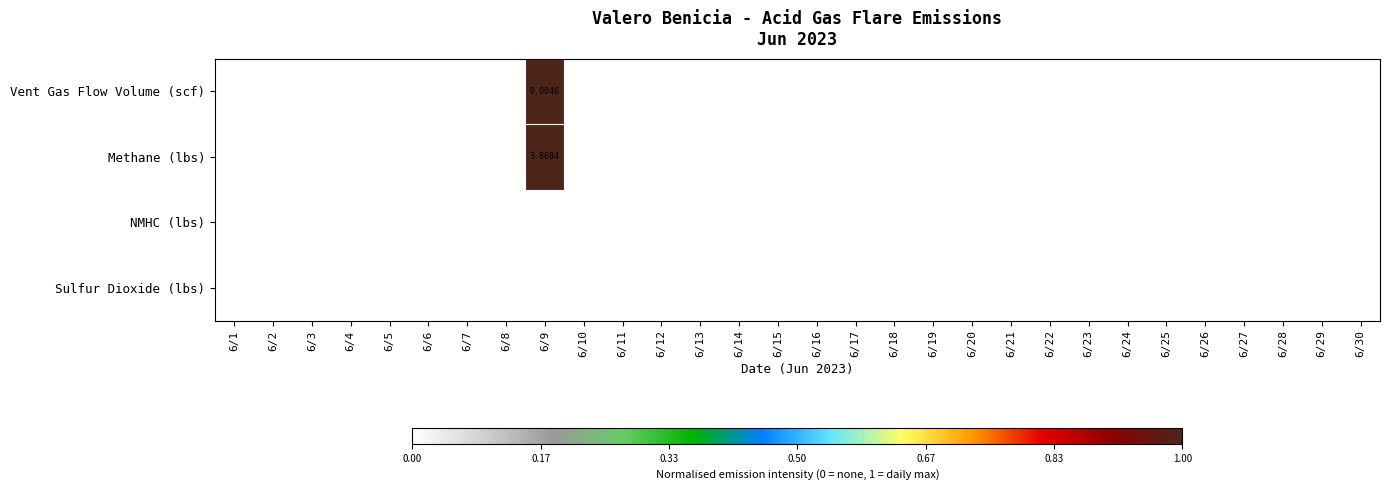

The Vent Gas Flow Volume (scf) series shows 0 at 6/24. True or false?

True